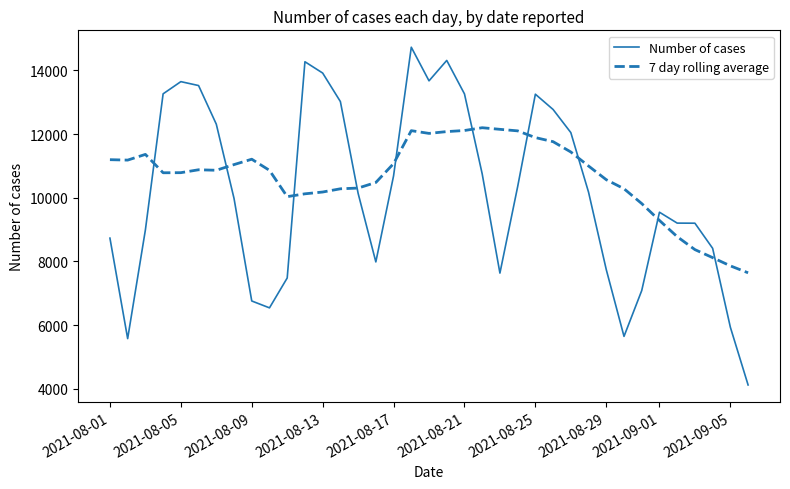

What is the average value of the Number of cases series?

10178.6